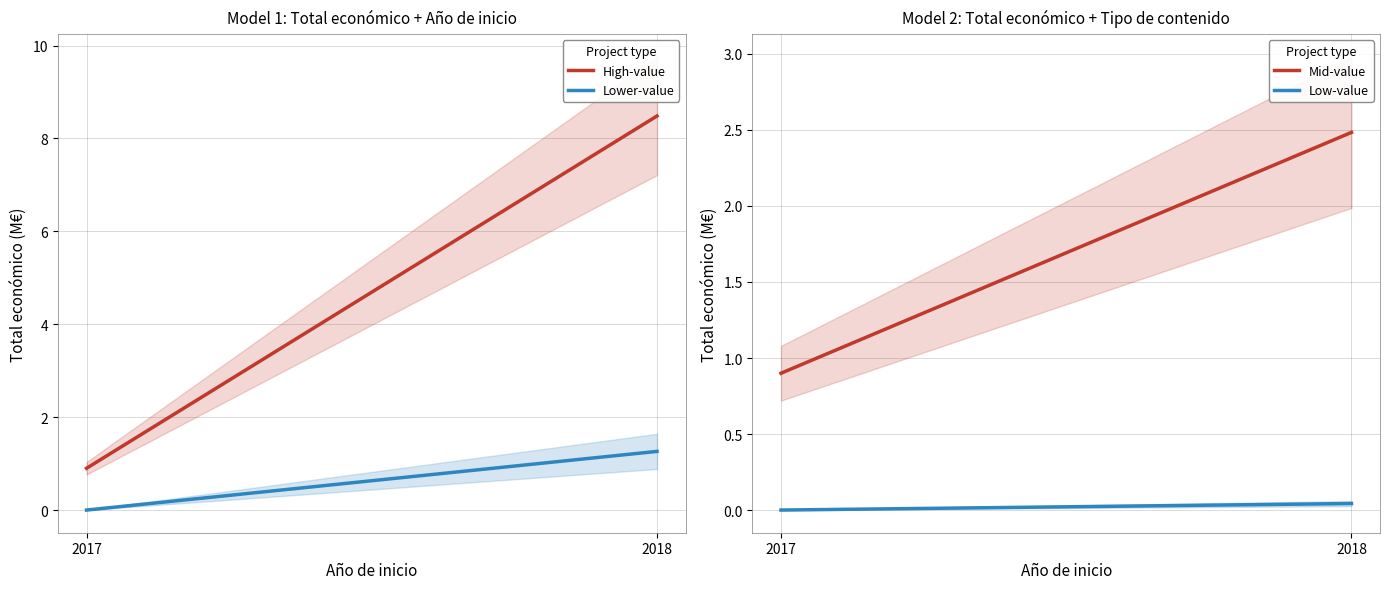

True or false: High-value has a value of 5.2 at 2018.

False